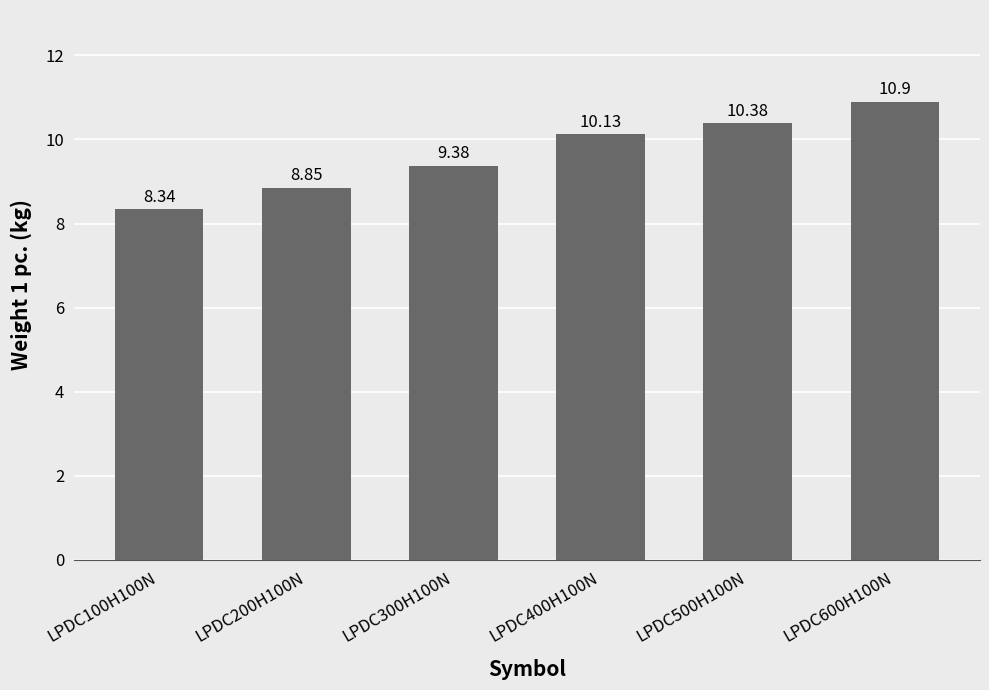

What is the ratio of the value at LPDC200H100N to the value at LPDC300H100N?

0.9